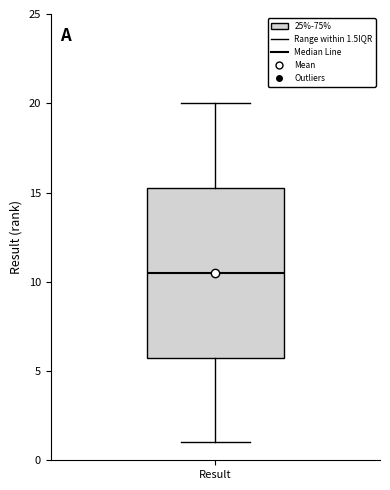

Where does the lower whisker of the box for Result end on the y-axis? The values are not printed on the chart, so give them approximately, as read against the axis.

1.0